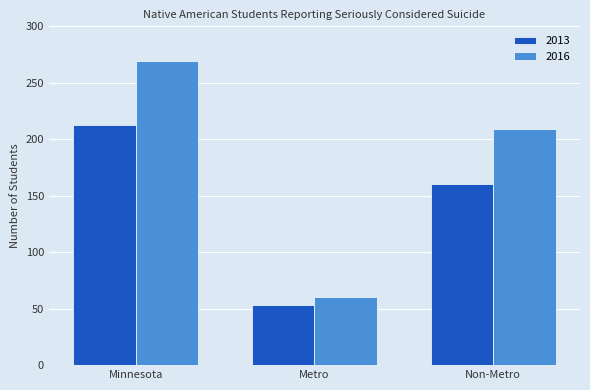

What are all the series names shown in the legend?

2013, 2016